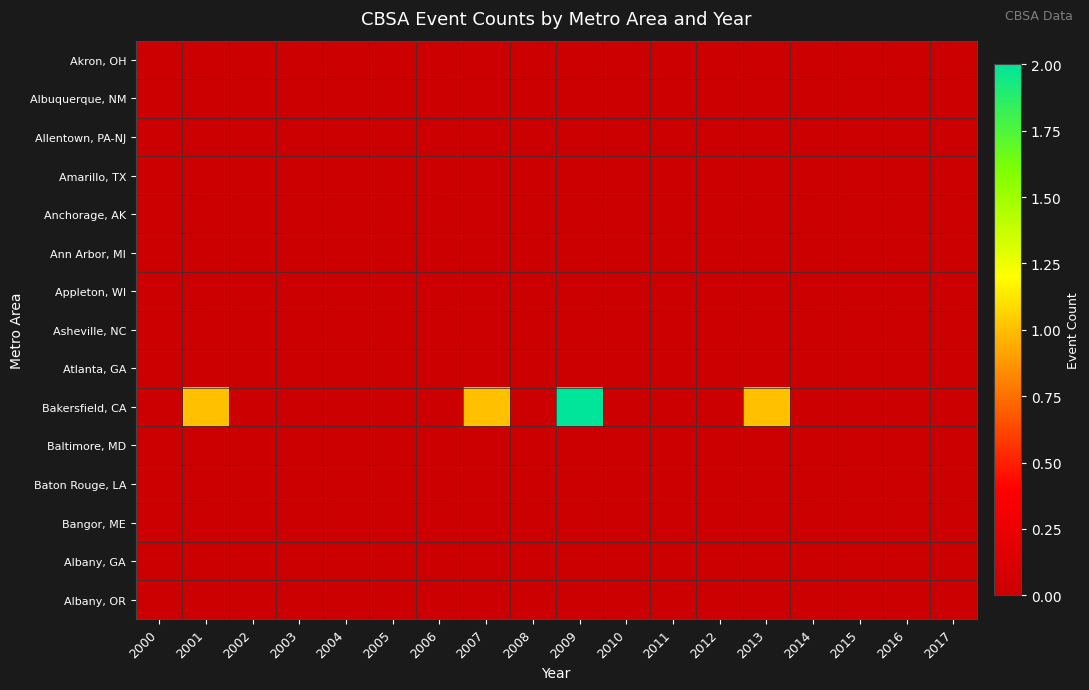

At which category is the sum across all series the highest?

2009